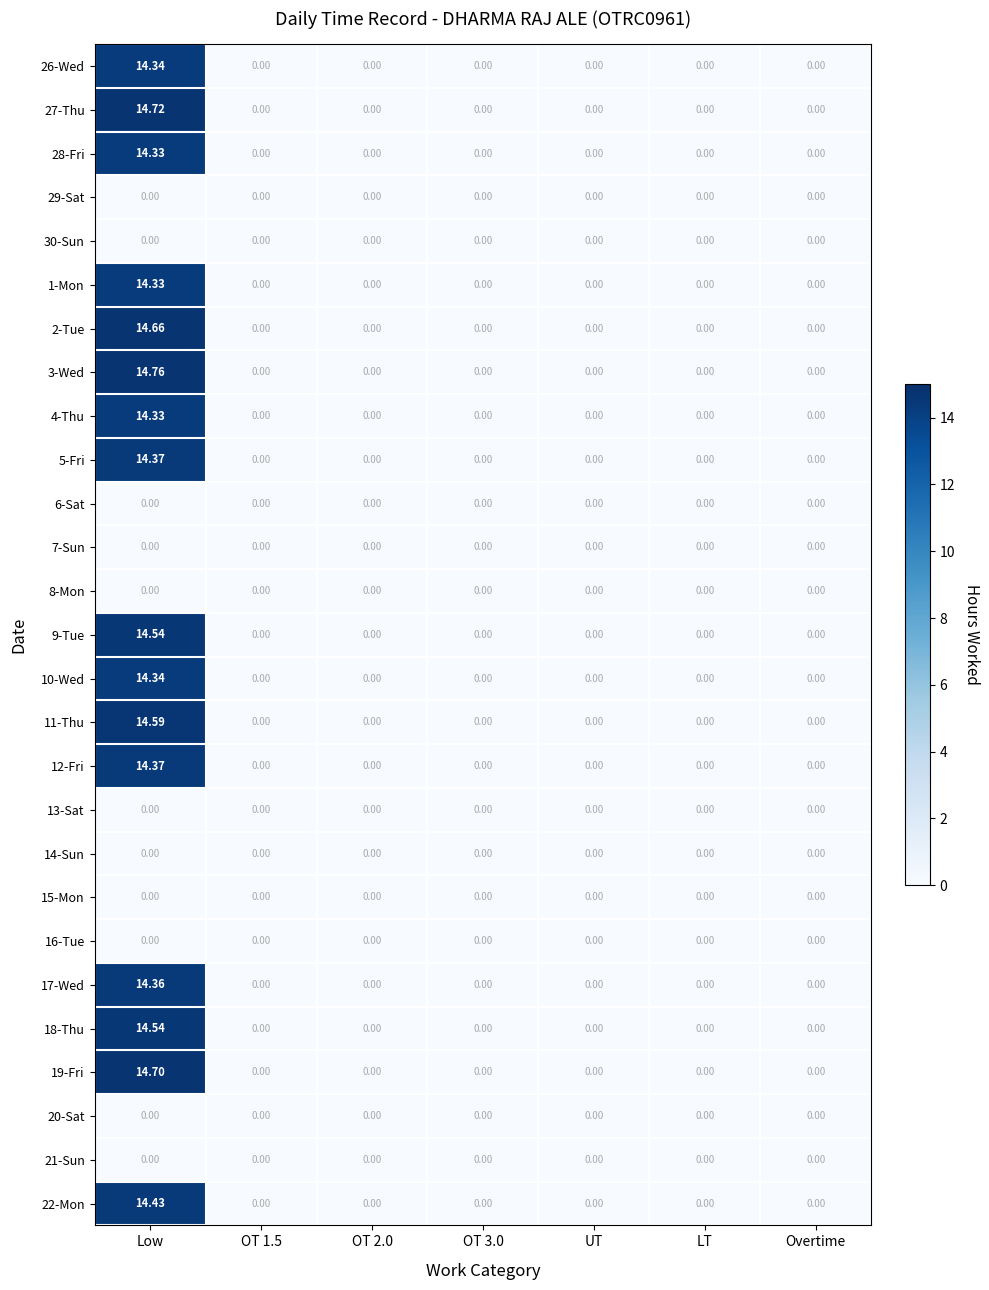

At which label does 4-Thu reach its peak?

Low